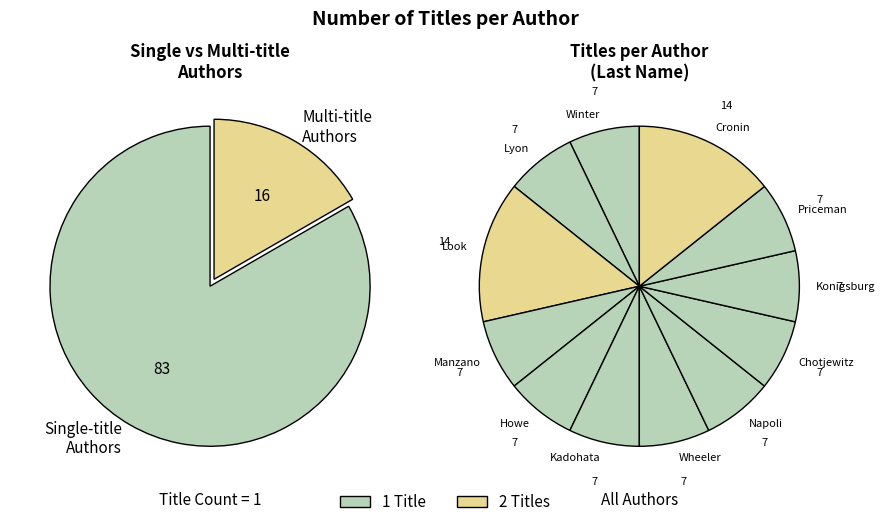

True or false: David Chotjewitz accounts for 14% of the total.

False